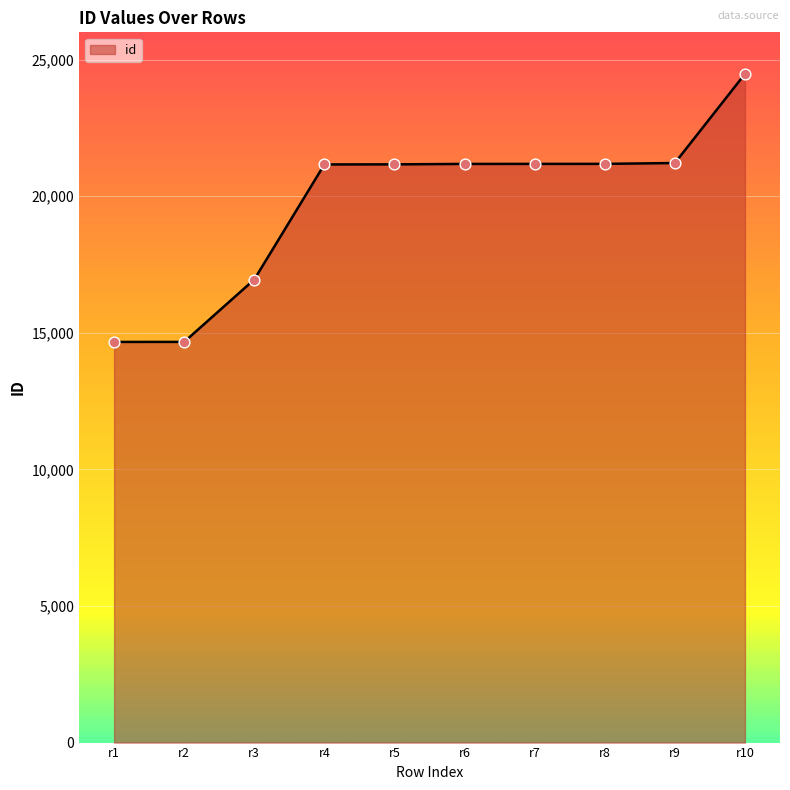

Between r7 and r2, which is larger?

r7